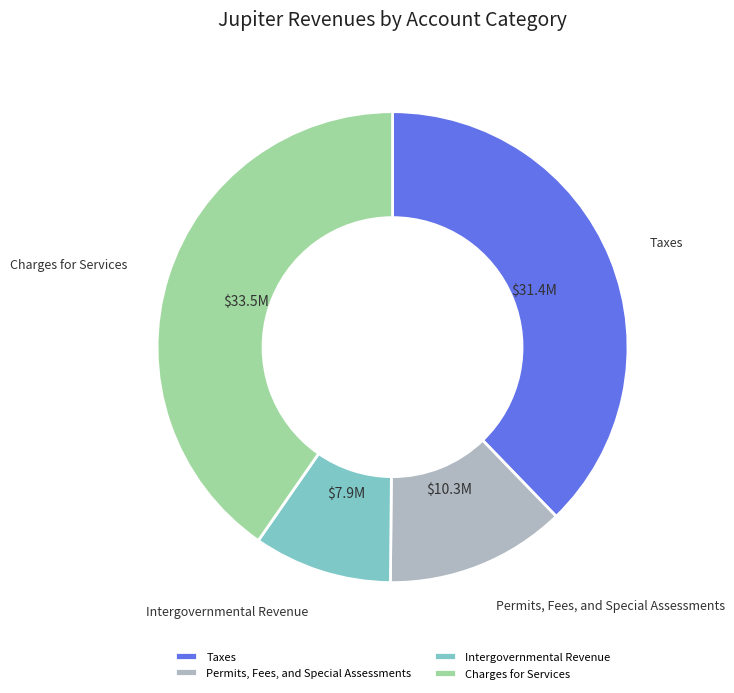

The Taxes slice represents 38% of the pie. True or false?

True